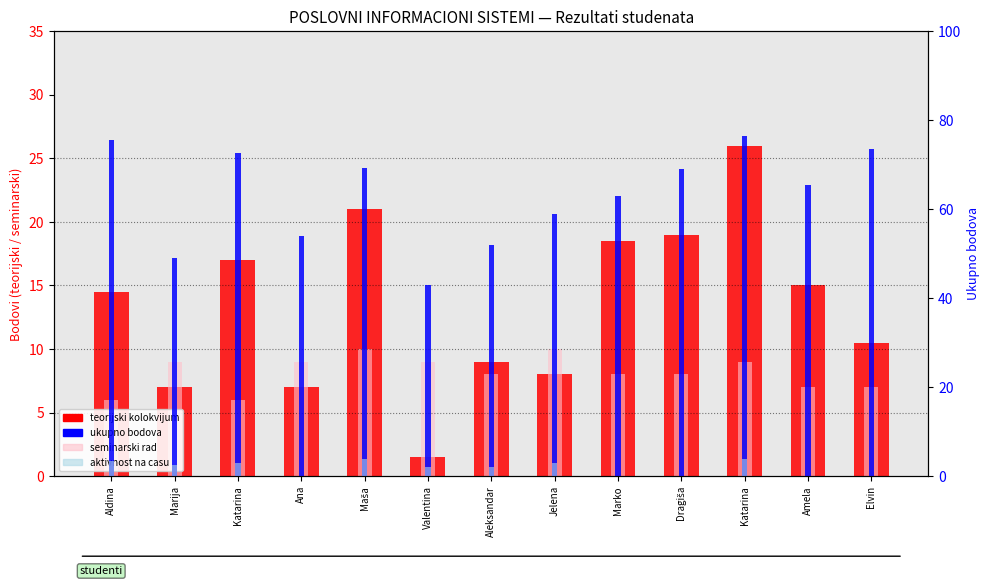

At Katarina, list the series in order from smallest to largest.

aktivnost na casu, seminarski rad, teorijski kolokvijum, ukupno bodova